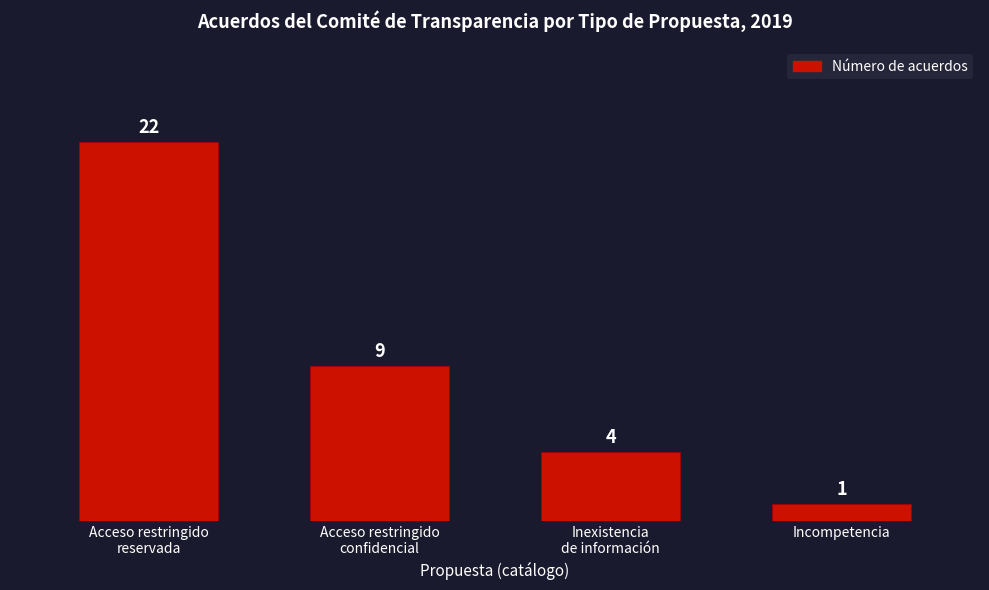

What is the label of the 4th bar from the left?

Incompetencia